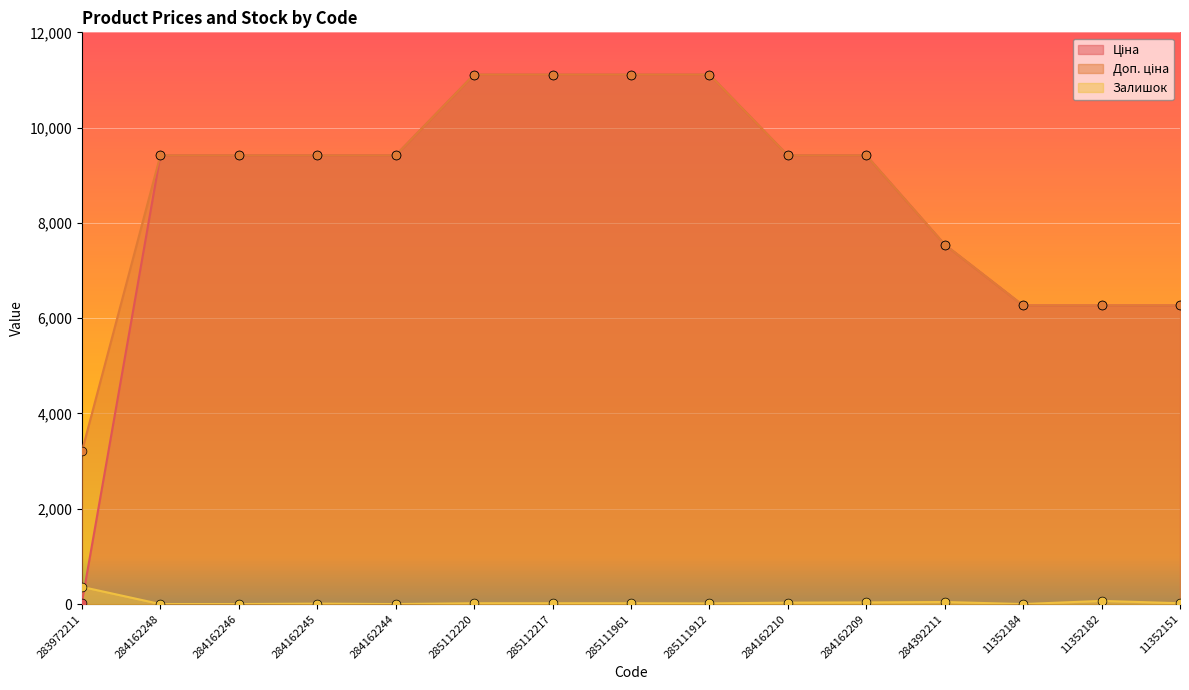

Which series contains the lowest Y value?

Залишок